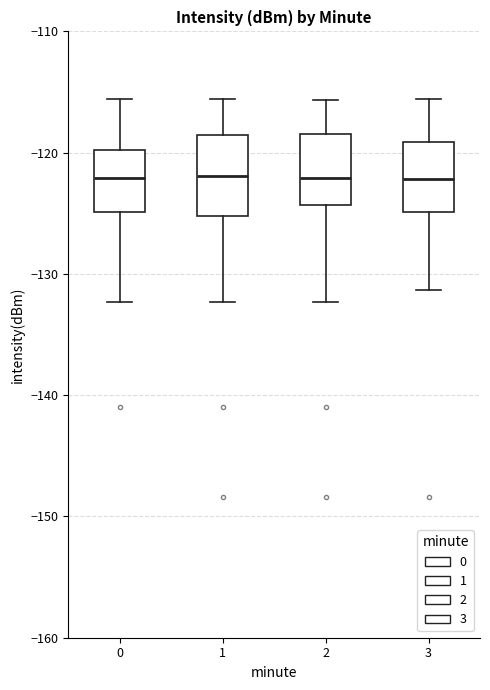

Where does the upper whisker of the box at x = 3 end on the y-axis? The values are not printed on the chart, so give them approximately, as read against the axis.

-116